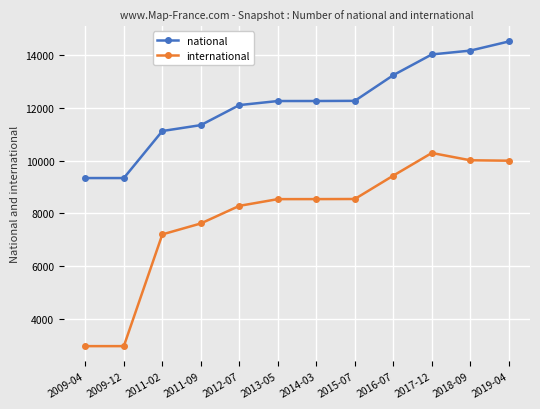

Does the chart have visible grid lines?

Yes